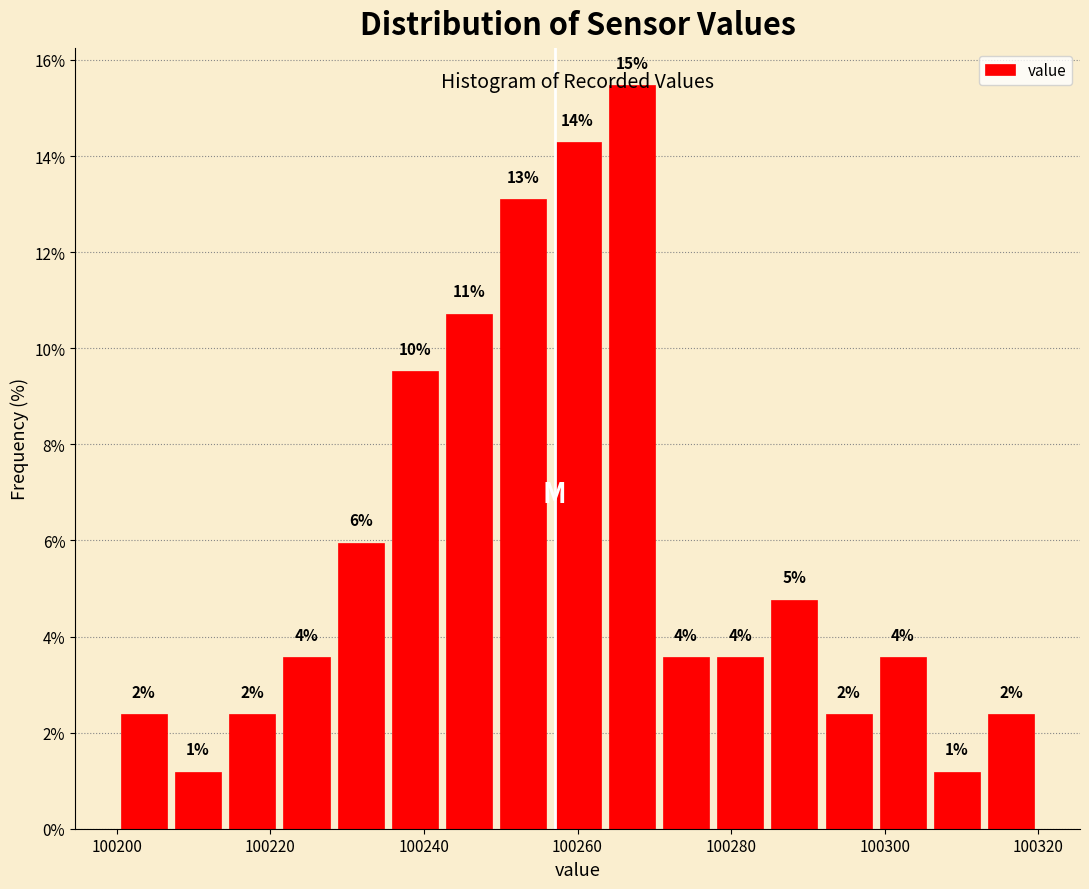

Around what value on the x-axis is the tallest bar? Give the approximate position of its centre, as read against the axis.

100268